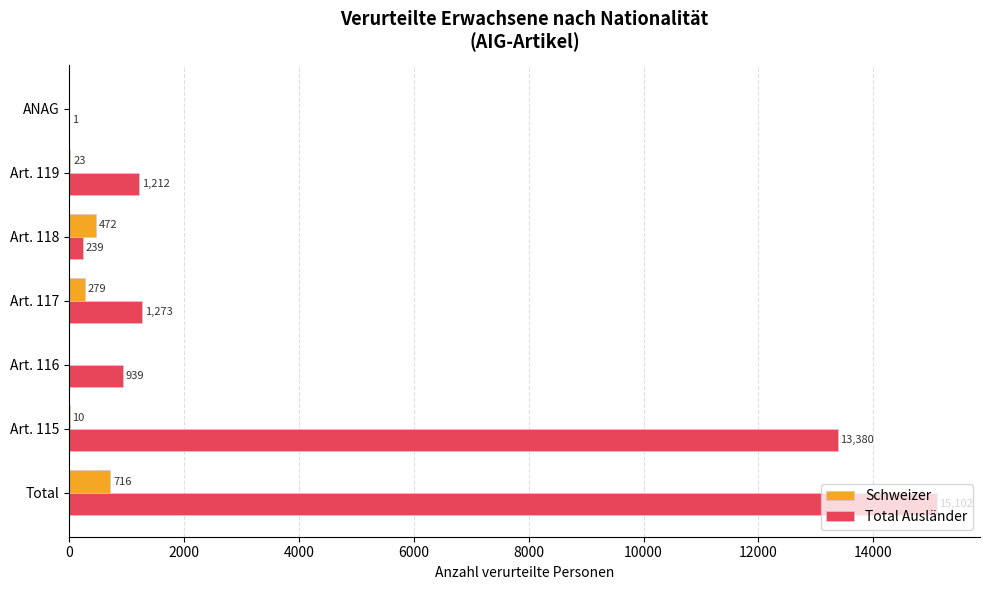

At which label is Total Ausländer closest to 7551?

Art. 115